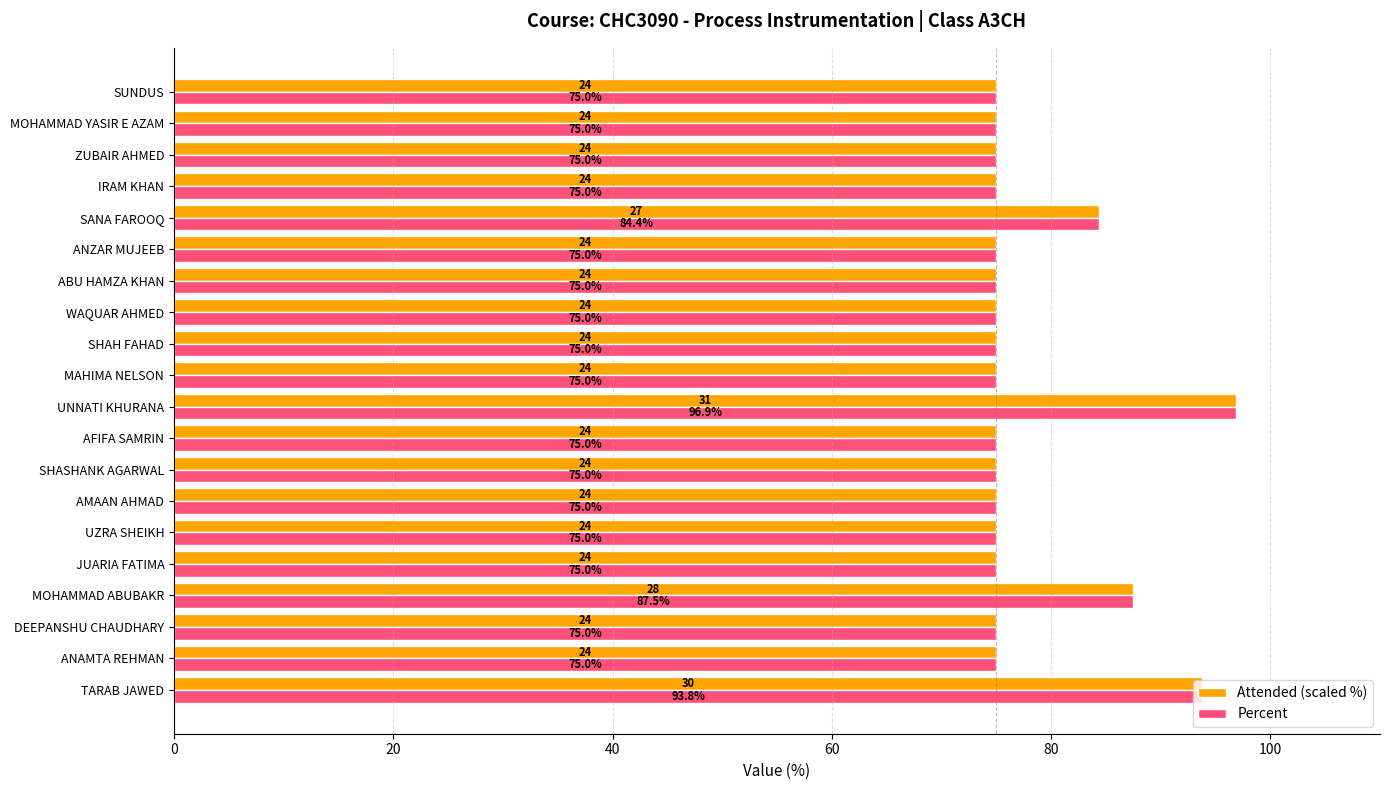

Where is Percent nearest to the value 85?

SANA FAROOQ